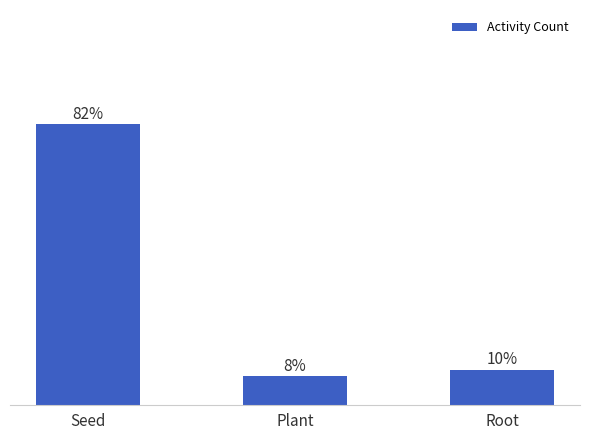

What is the label of the 3rd bar from the right?

Seed